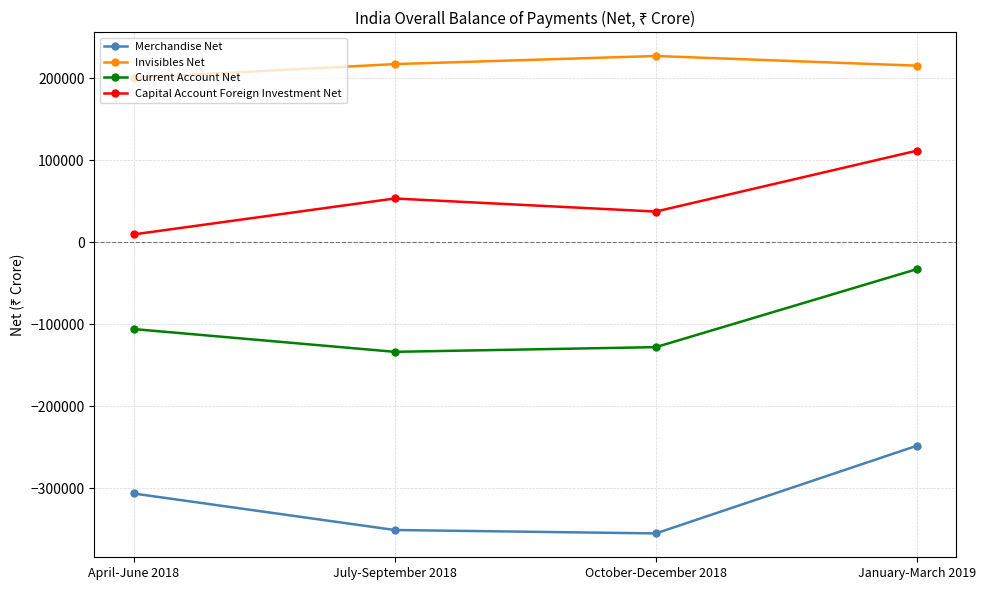

True or false: Current Account Net has more than 2 points higher than both neighbors.

False